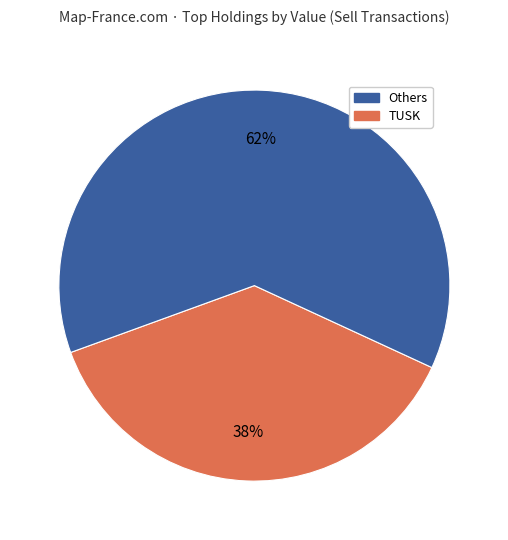

Does any single category account for the majority?

Yes